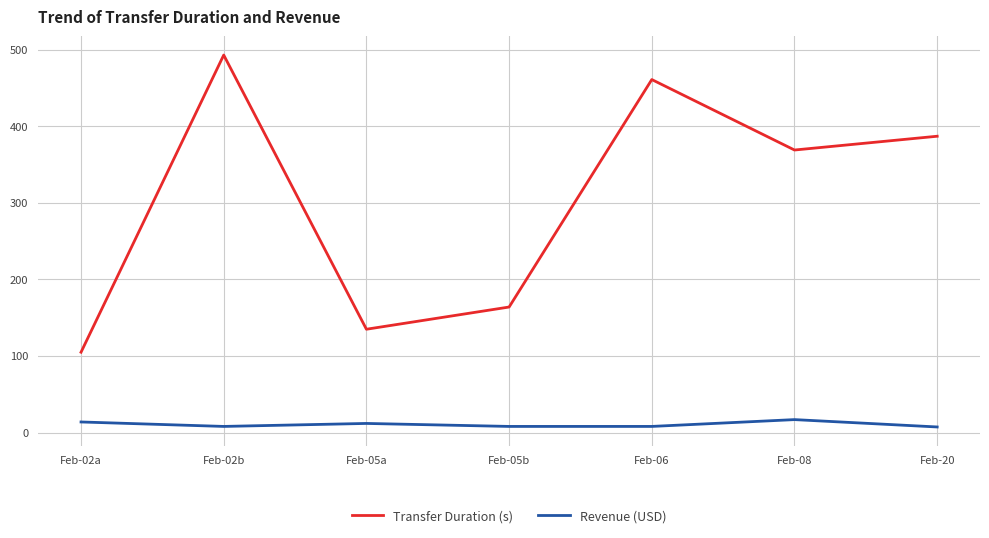

What is the difference between the second highest and minimum values in the Revenue (USD) series?

6.5